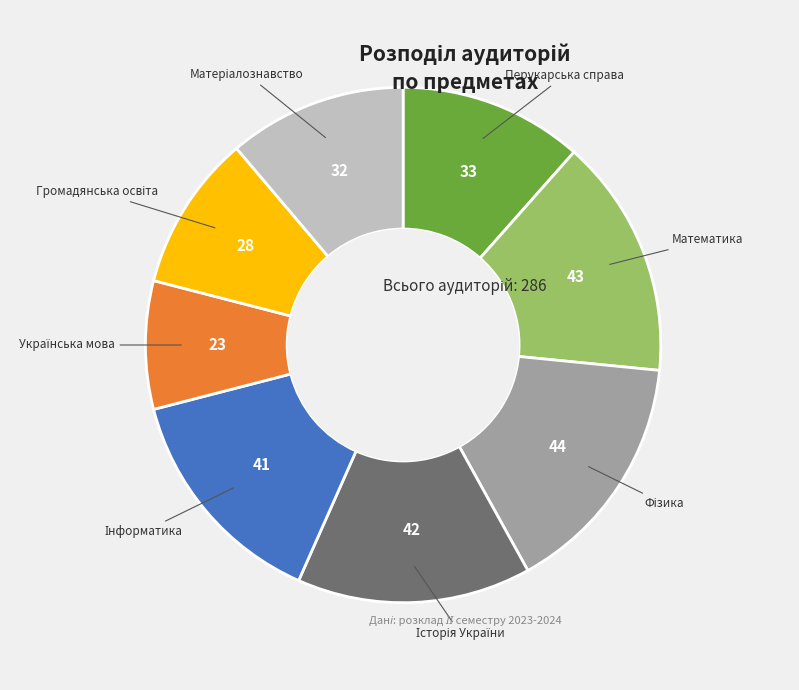

Is there any slice that represents more than half of the pie?

No